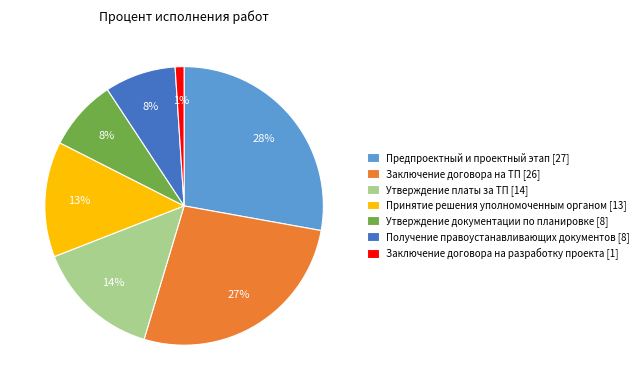

Is it true that Утверждение платы за ТП is 14% of the pie?

True